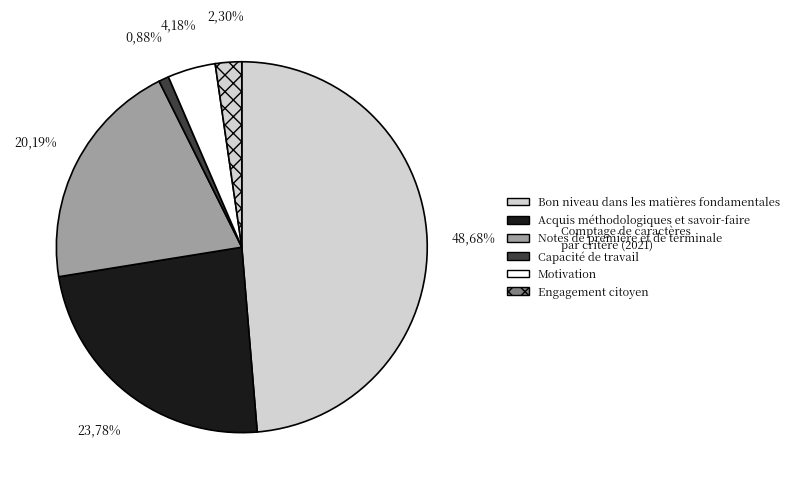

What is the change in value from Bon niveau dans les matières fondamentales to Acquis méthodologiques et savoir-faire?

-423